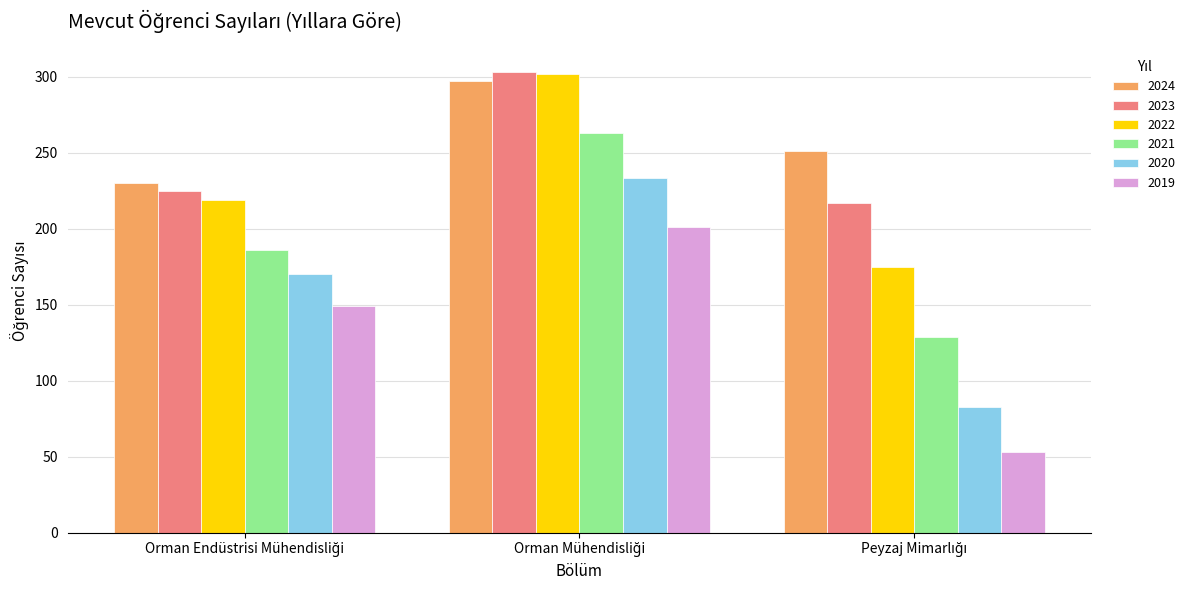

Reading left to right, extract all data points from this chart.

2024: 230	297	251
2023: 225	303	217
2022: 219	302	175
2021: 186	263	129
2020: 170	233	83
2019: 149	201	53